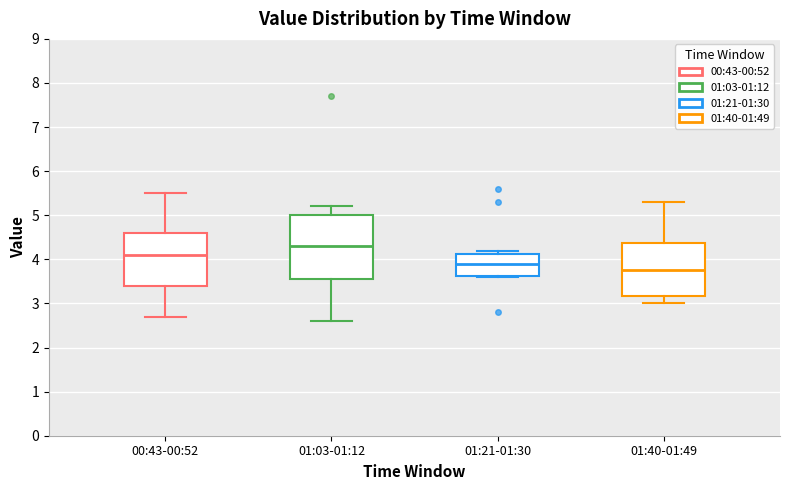

Reading left to right, transcribe this box plot: for each box, give where its median line is, the range the box spans, and where its two whiskers end, as read against the y-axis. The values are not printed on the chart, so give them approximately, as read against the axis.

00:43-00:52: median 4.1, box 3.4 to 4.6, whiskers 2.7 to 5.5
01:03-01:12: median 4.3, box 3.6 to 5.0, whiskers 2.6 to 5.2
01:21-01:30: median 3.9, box 3.6 to 4.1, whiskers 3.6 to 4.2
01:40-01:49: median 3.8, box 3.2 to 4.4, whiskers 3.0 to 5.3